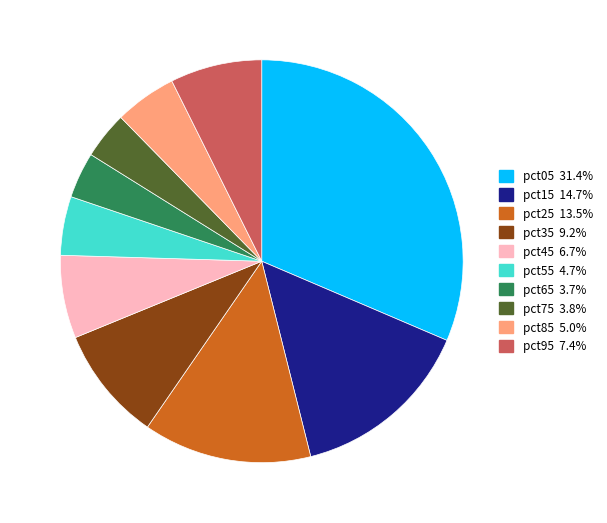

Does any single category account for the majority?

No